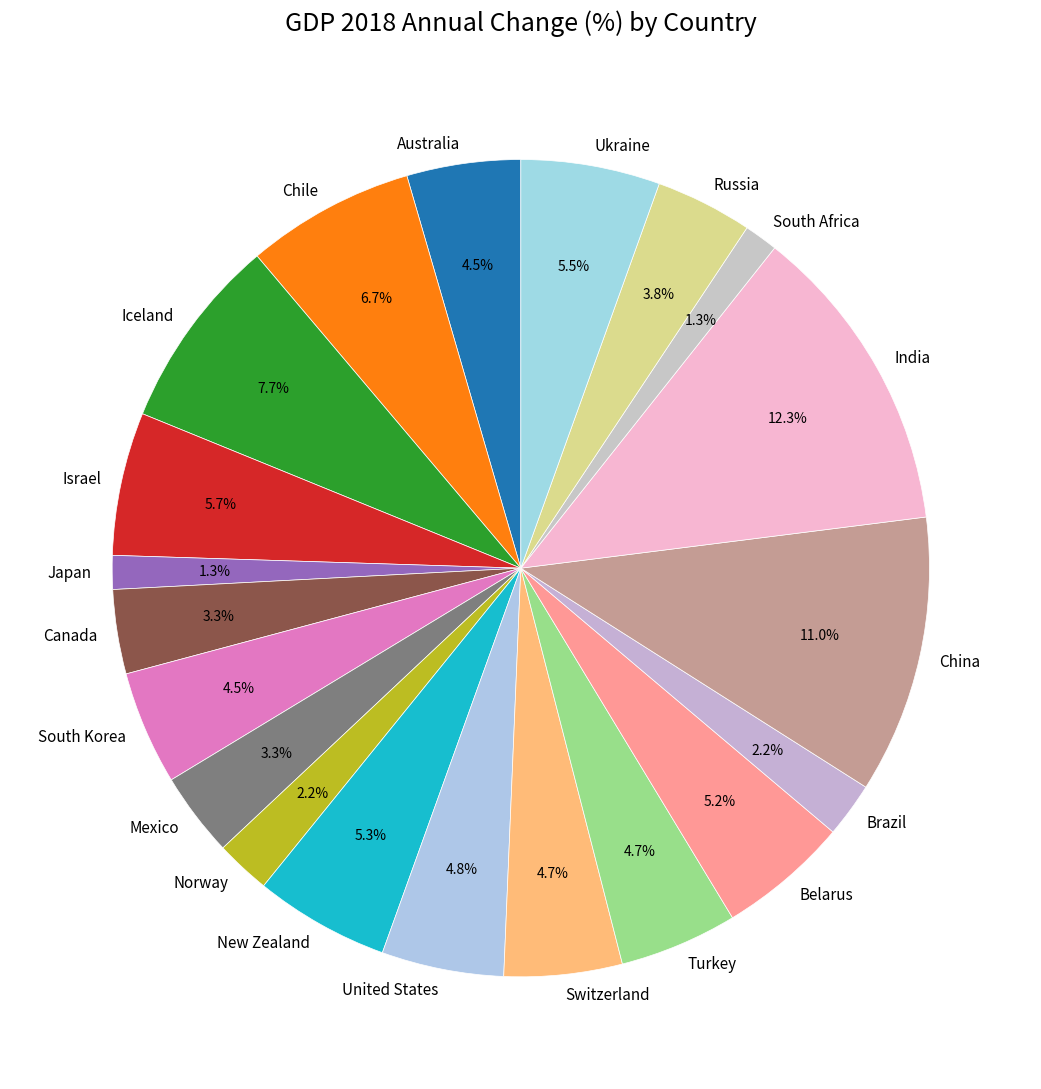

Approximately how many times larger is the value at Brazil compared to Norway?

1.0